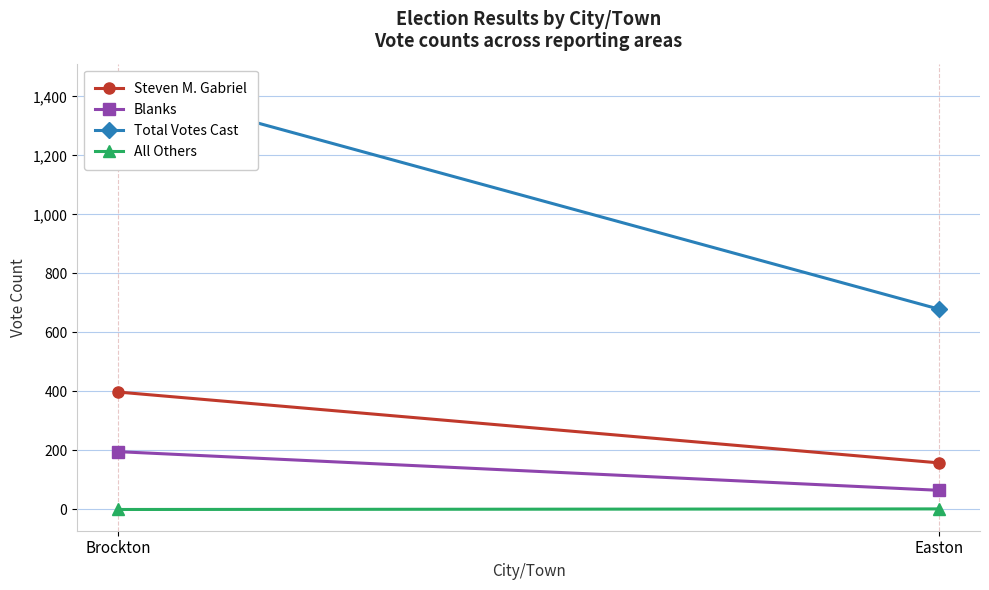

Reading left to right, transcribe all the data shown in this chart.

Steven M. Gabriel: Brockton=398	Easton=158
Blanks: Brockton=196	Easton=65
Total Votes Cast: Brockton=1439	Easton=679
All Others: Brockton=0	Easton=2